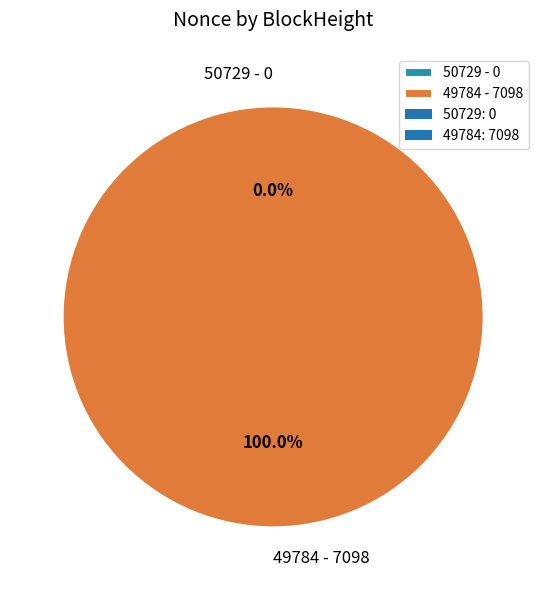

Is there any slice that represents more than half of the pie?

Yes